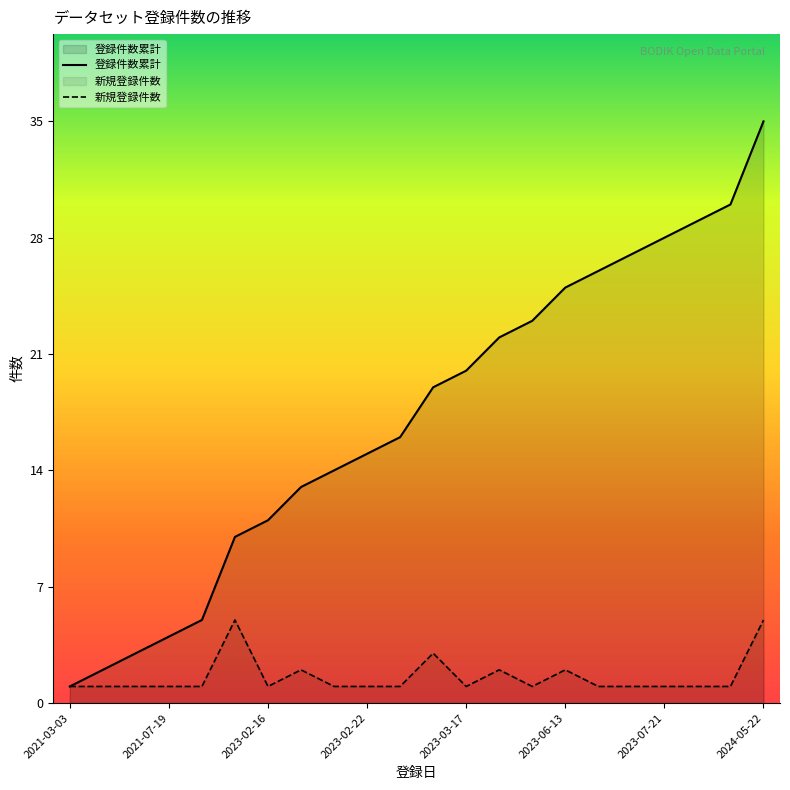

The 登録件数累計 series shows 25 at 2023-06-13. True or false?

True